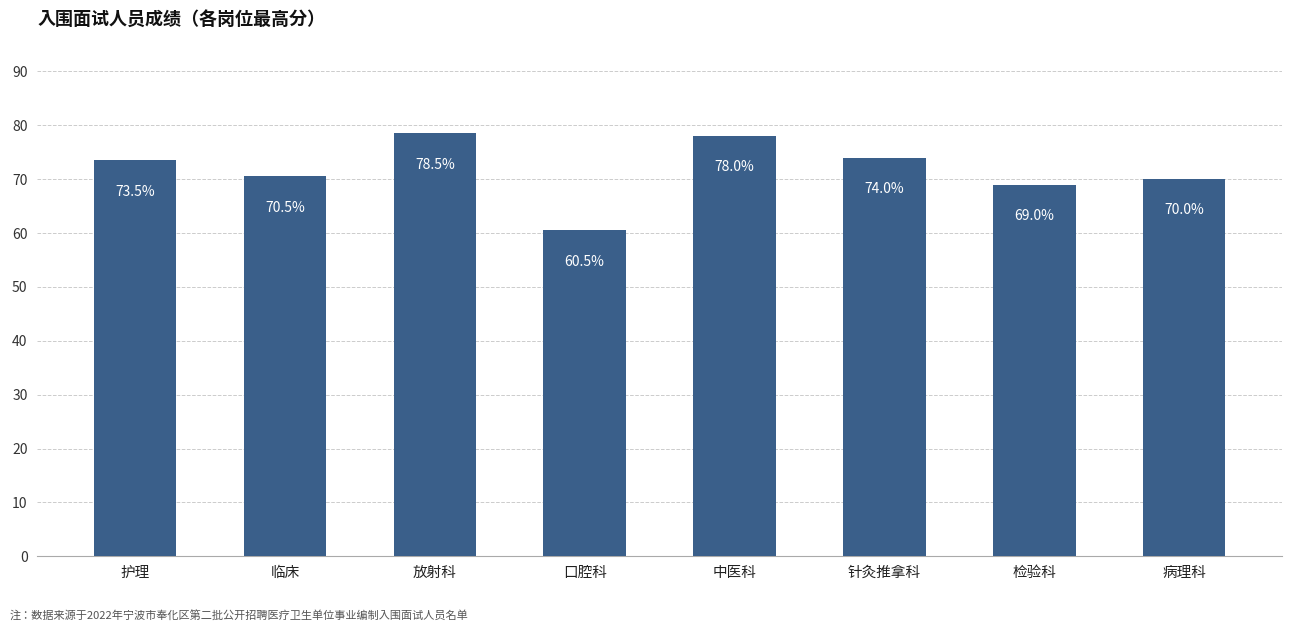

What is the sum of all values?

574.0